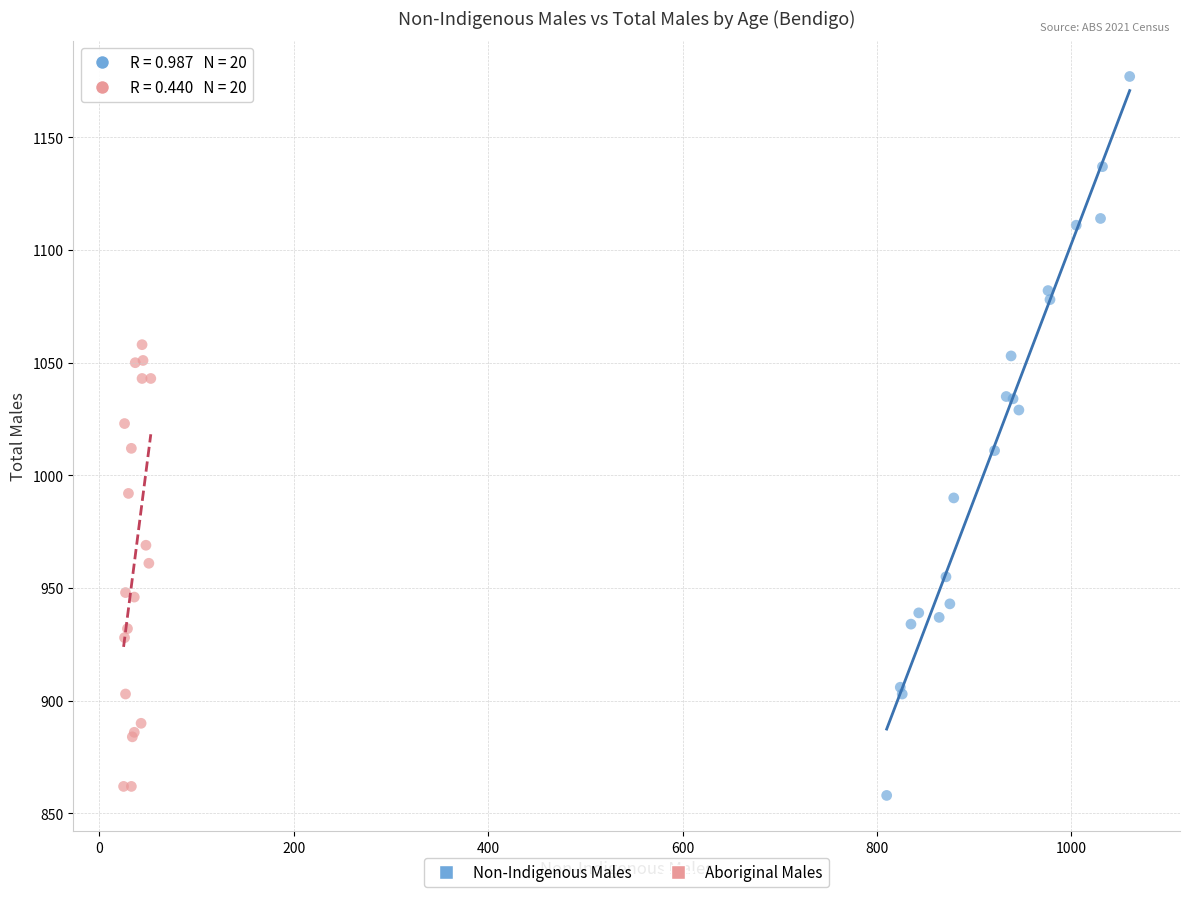

Which series has the largest Y range (max minus min)?

Non-Indigenous Males